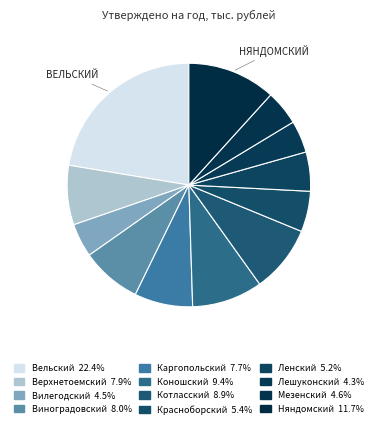

To the nearest percent, what percentage of the pie is Виноградовский?

8%